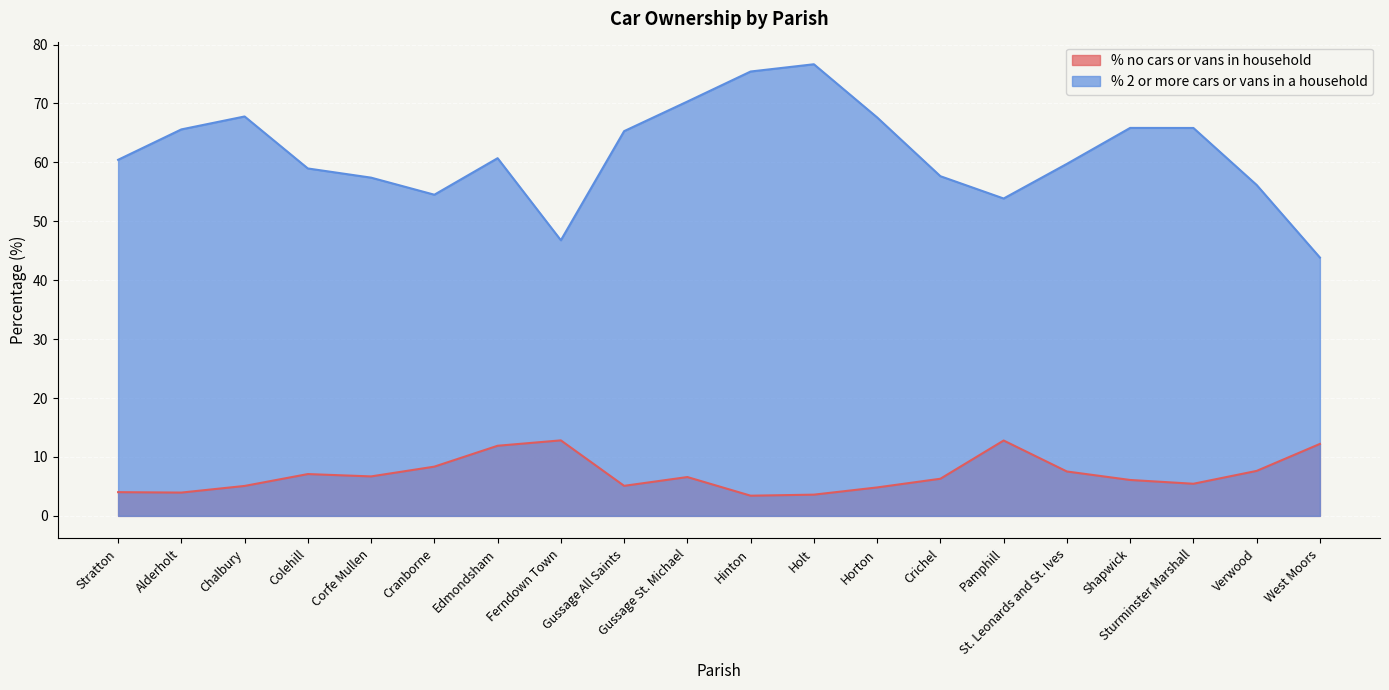

True or false: % 2 or more cars or vans in a household and % no cars or vans in household intersect in this chart.

False